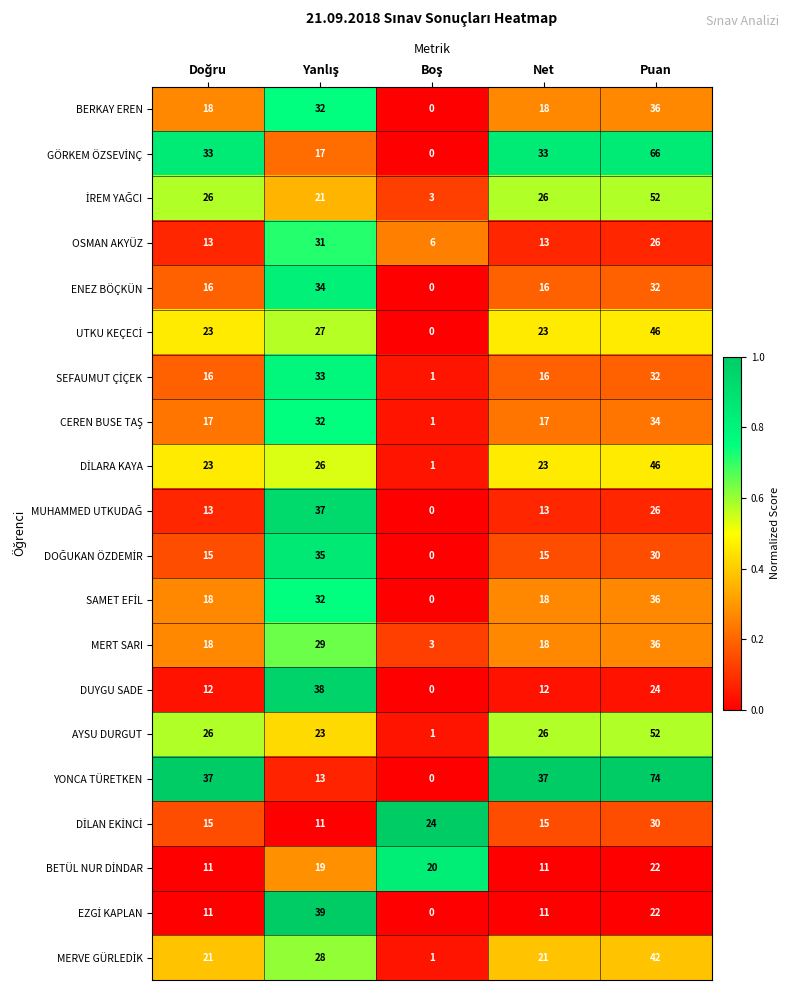

Between Net and Puan, which series saw the biggest shift?

YONCA TÜRETKEN